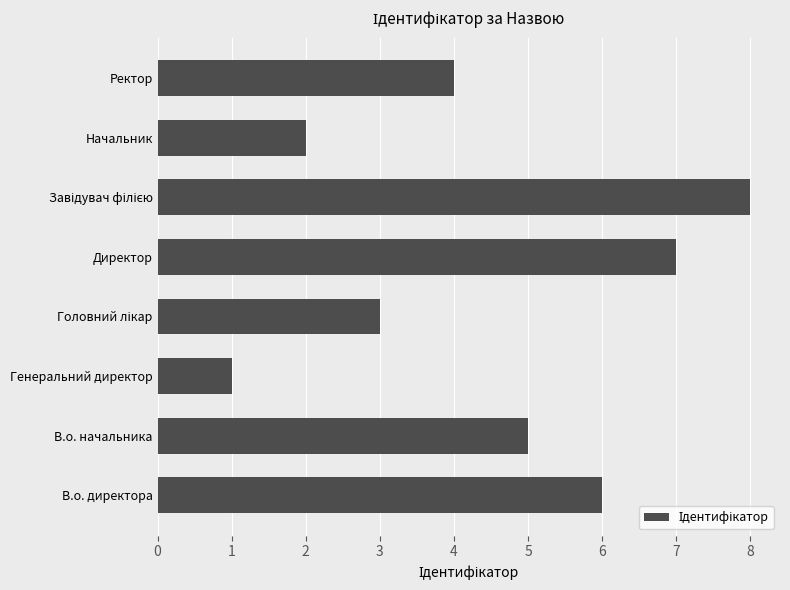

What is the change in value from В.о. директора to Начальник?

-4